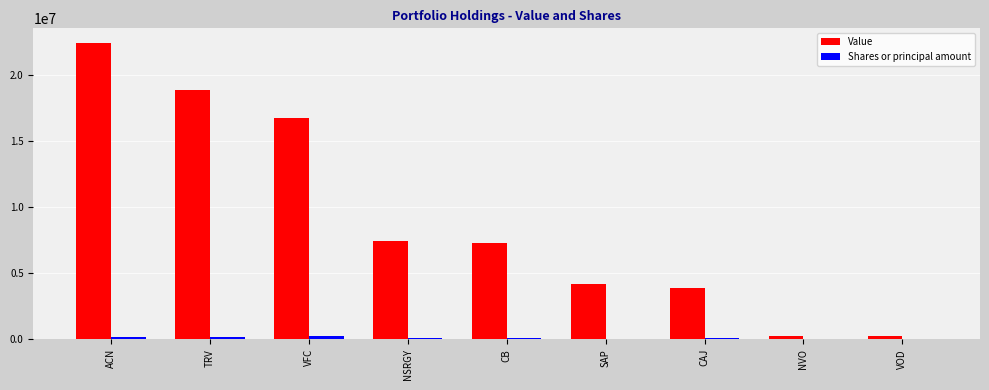

How many distinct data groups are displayed?

2